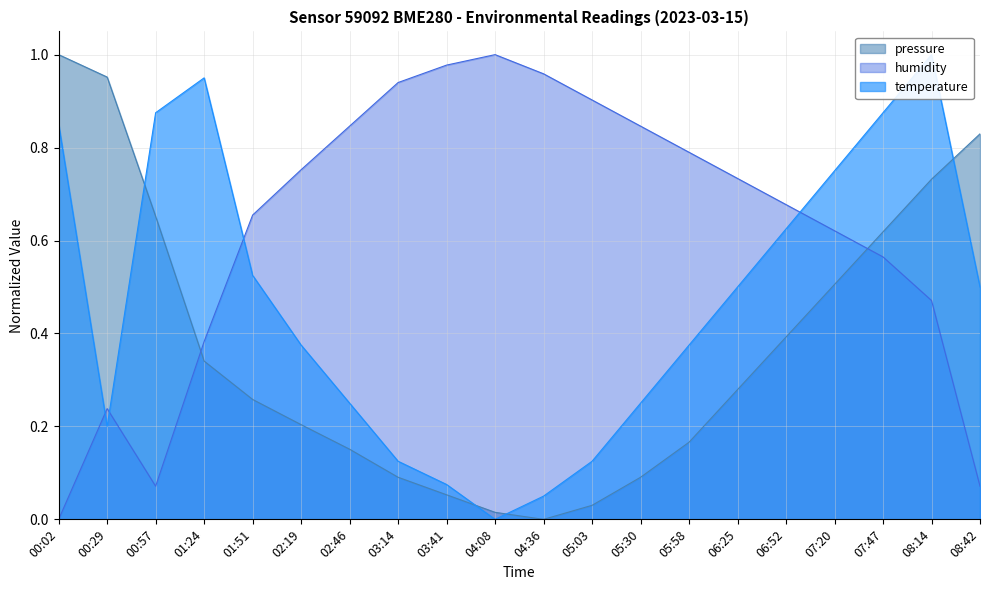

Which series ends up on top after the final intersection of pressure and humidity?

pressure